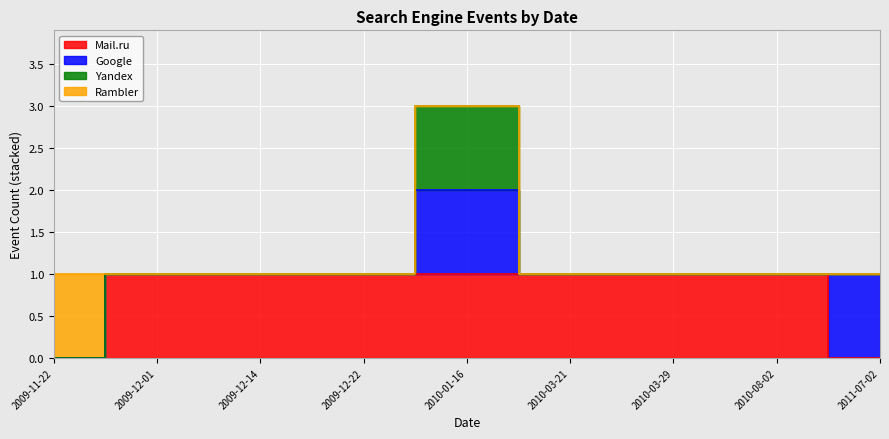

What is the difference between the second highest and second lowest values in the Mail.ru series?

1